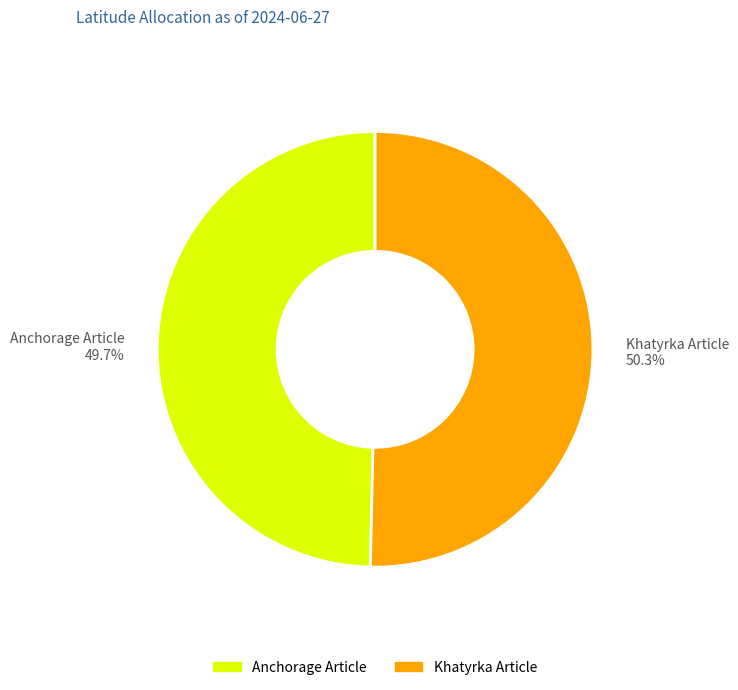

To the nearest percent, what is the difference between the Anchorage Article and Khatyrka Article slice percentages?

1%